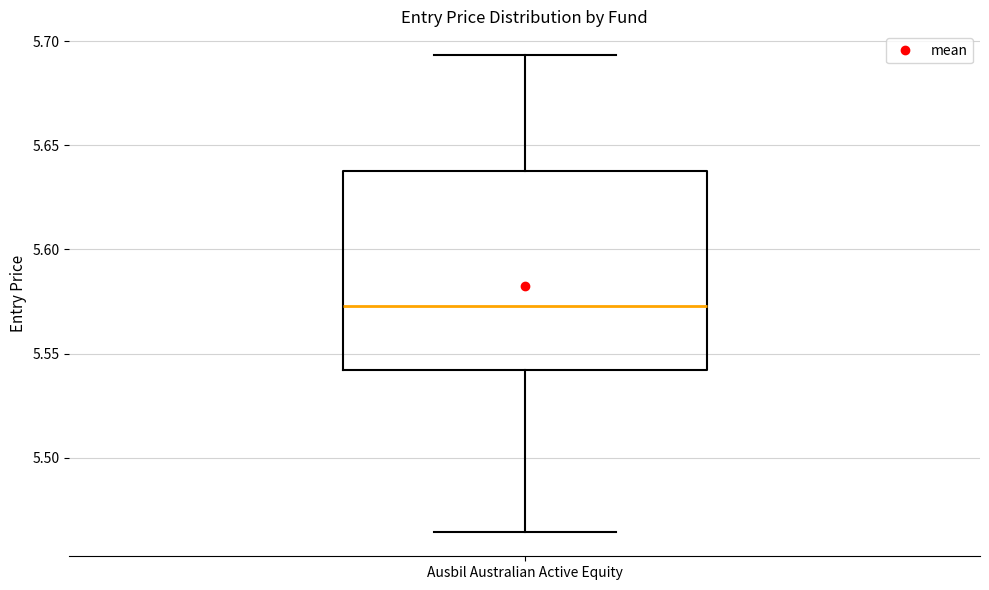

Where is the lower edge of the box for Ausbil Australian Active Equity on the y-axis? The values are not printed on the chart, so give them approximately, as read against the axis.

5.540